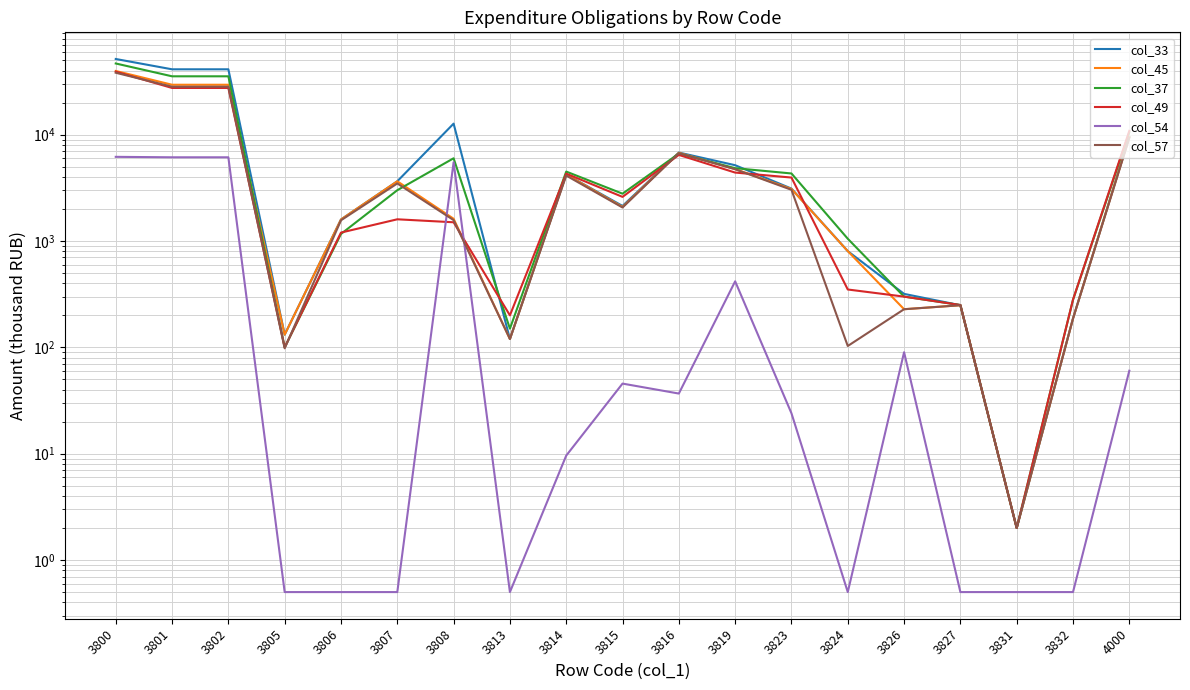

Is the value of col_57 at 4000 greater than the value of col_54 at 3816?

Yes